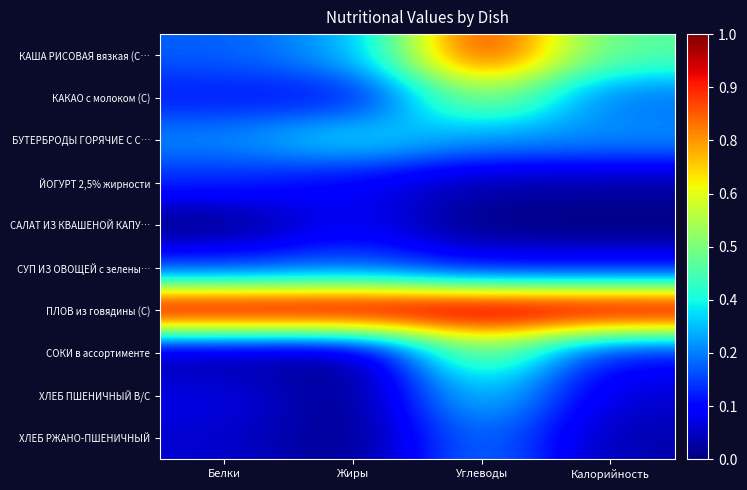

Which series has the widest spread of values?

КАША РИСОВАЯ вязкая (С…